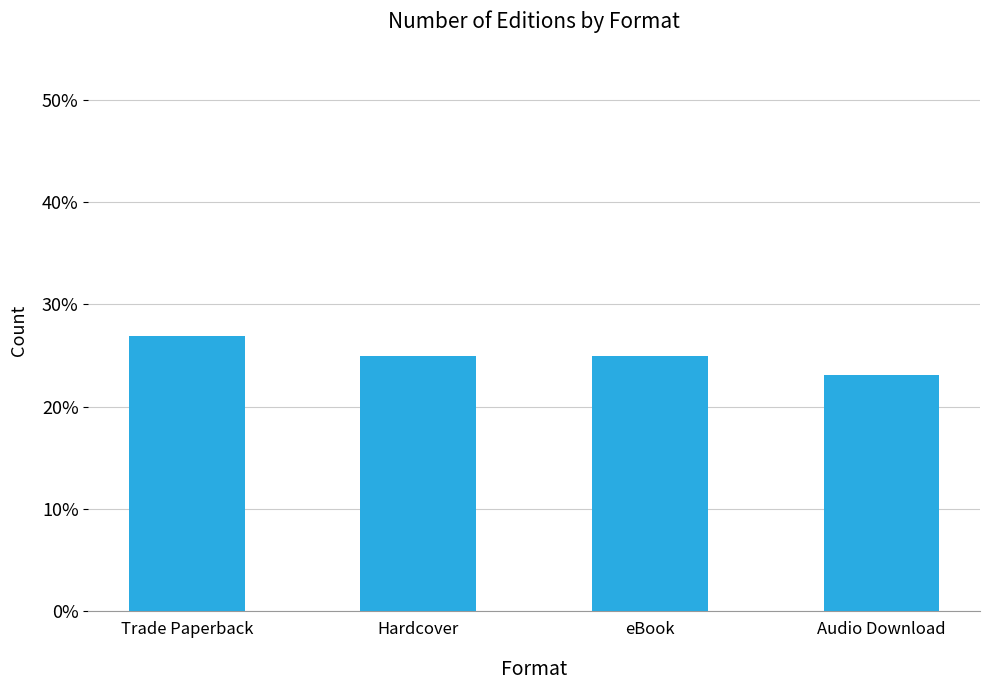

Is it true that the value at Hardcover is 0.1?

False